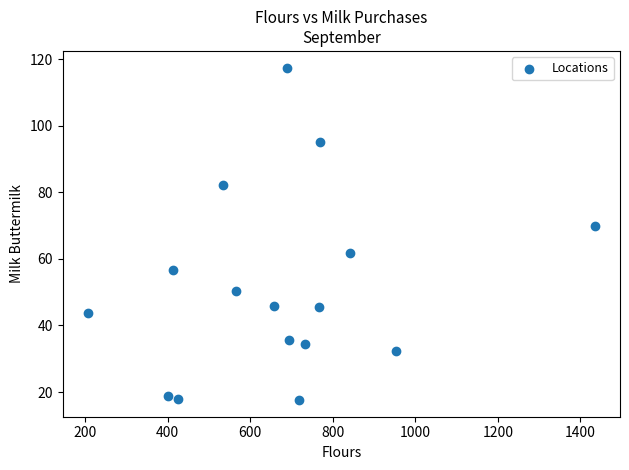

What is the range of X values (max minus min)?

1227.7